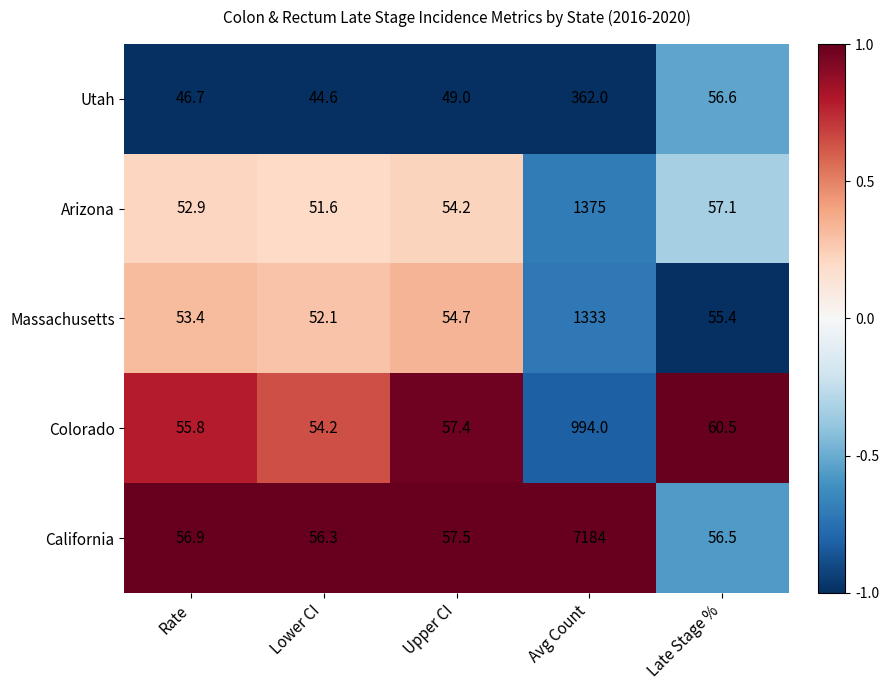

What is the sum of the Massachusetts values at Avg Count and Rate?

1386.4